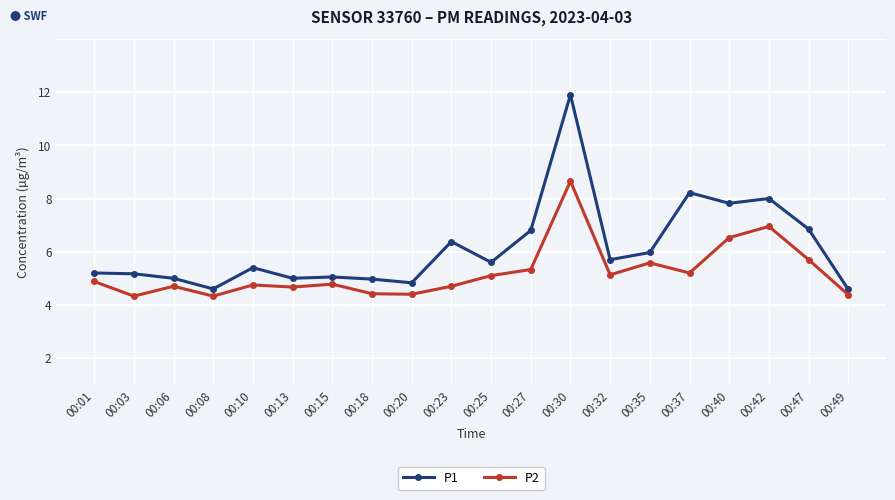

List the series in order of their peak value, lowest first.

P2, P1